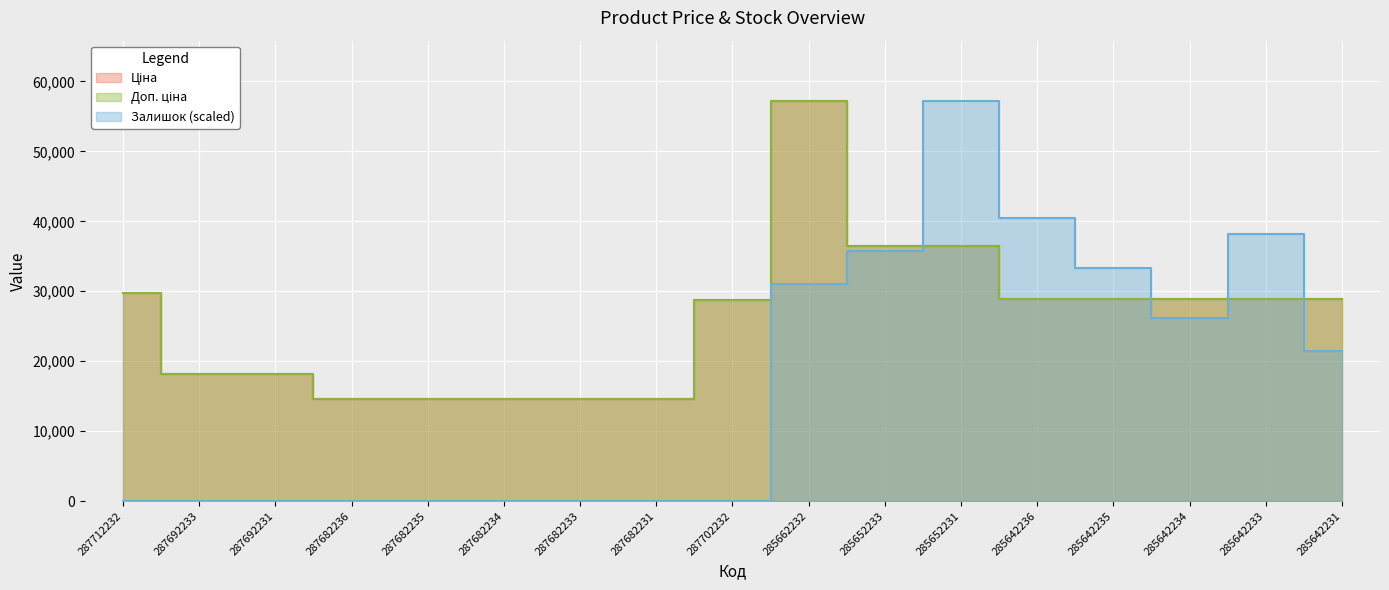

Between 285642235 and 285652231, which is larger?

285652231